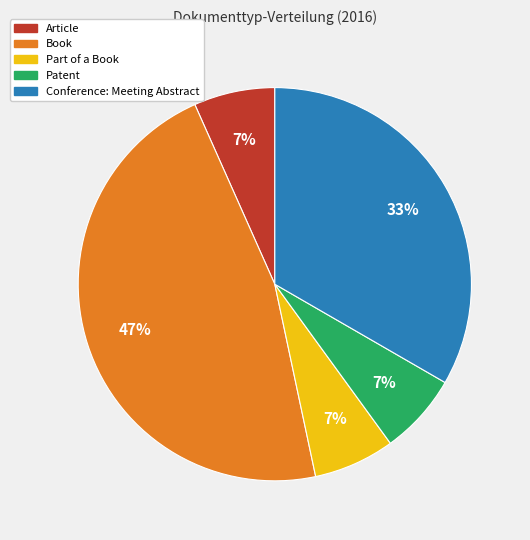

Approximately how many times larger is the value at Article compared to Patent?

1.0